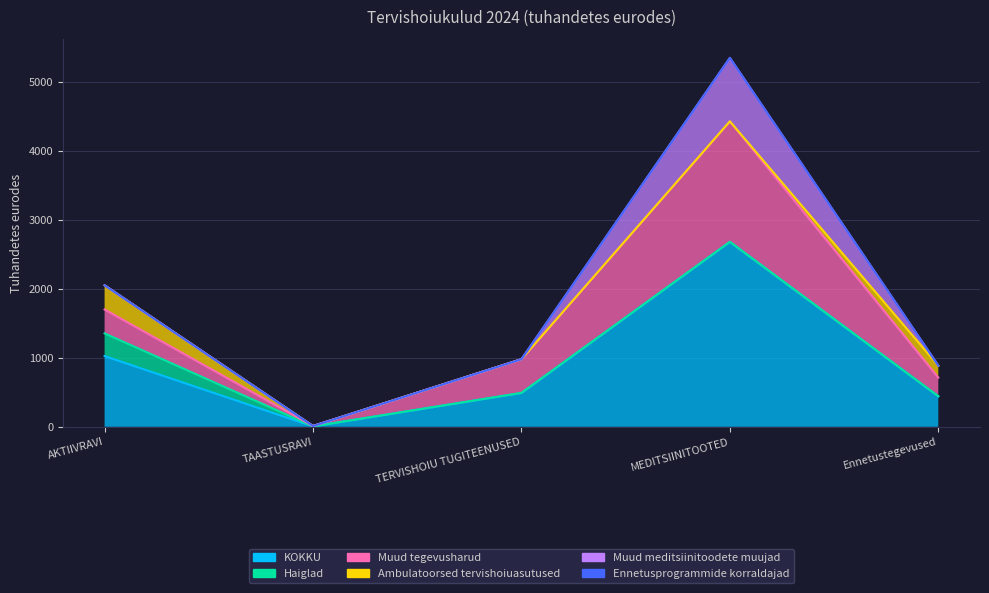

How many data points in Muud tegevusharud are less than 346?

2